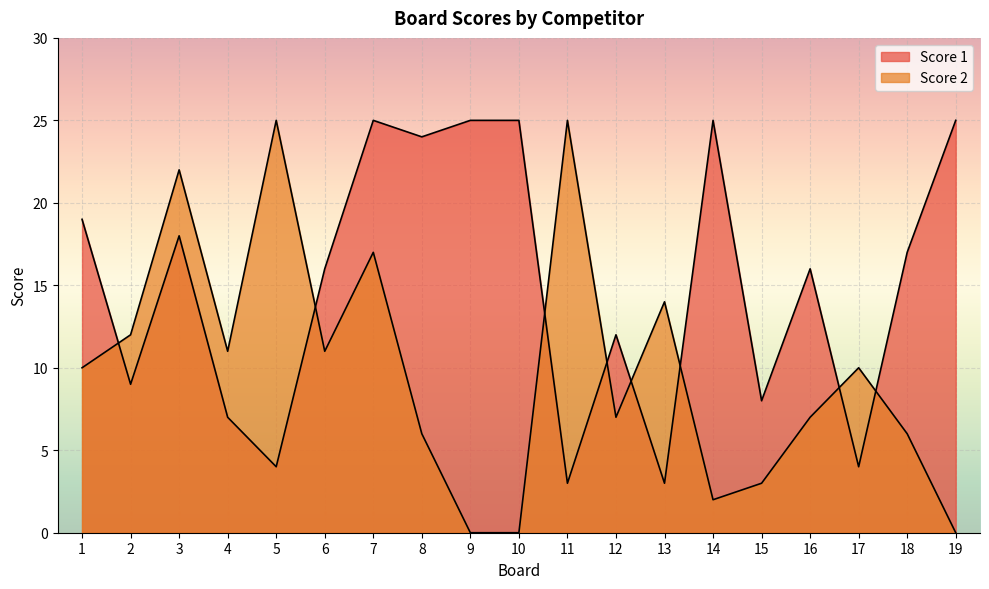

Where is the first local minimum for Score 2?

4